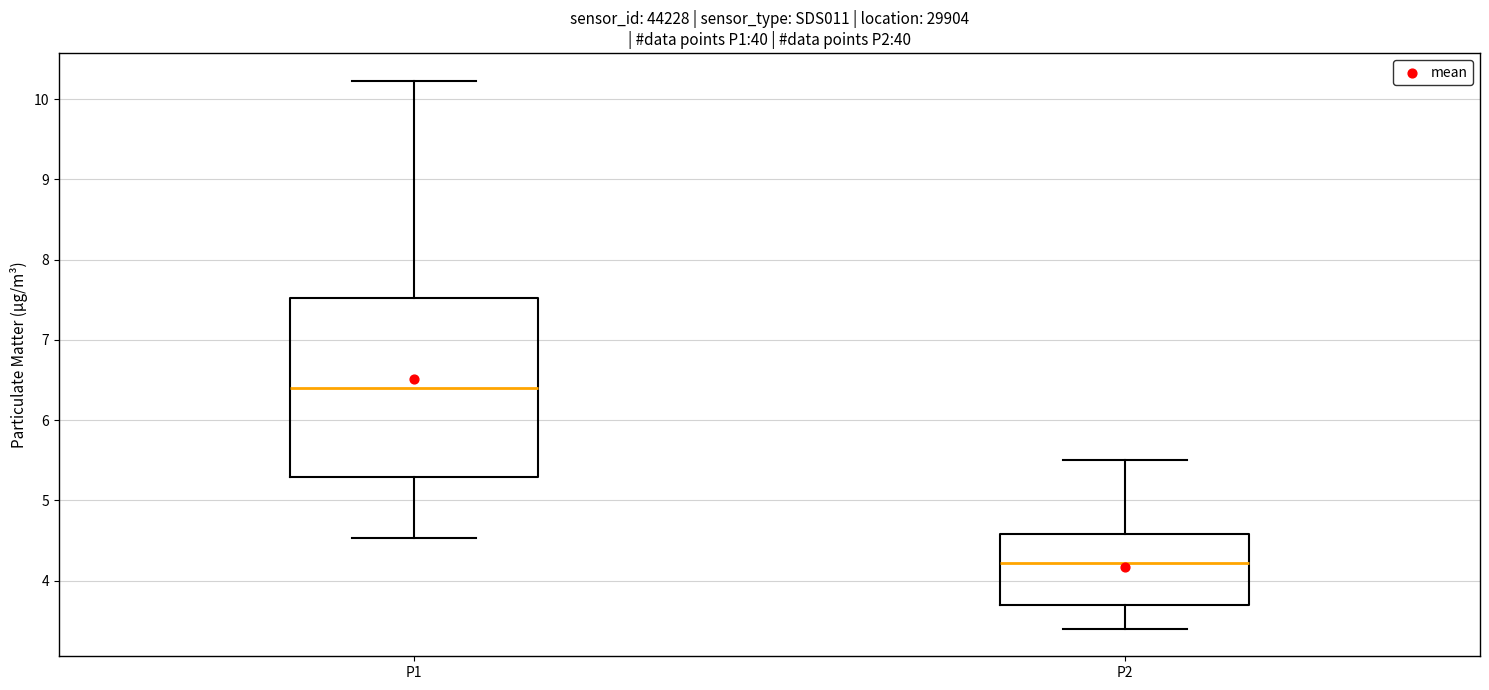

Reading left to right, read every box against the y-axis: the position of its median line, the range the box covers, and the ends of its whiskers. The values are not printed on the chart, so give them approximately, as read against the axis.

P1: median 6.4, box 5.3 to 7.5, whiskers 4.5 to 10.2
P2: median 4.2, box 3.7 to 4.6, whiskers 3.4 to 5.5